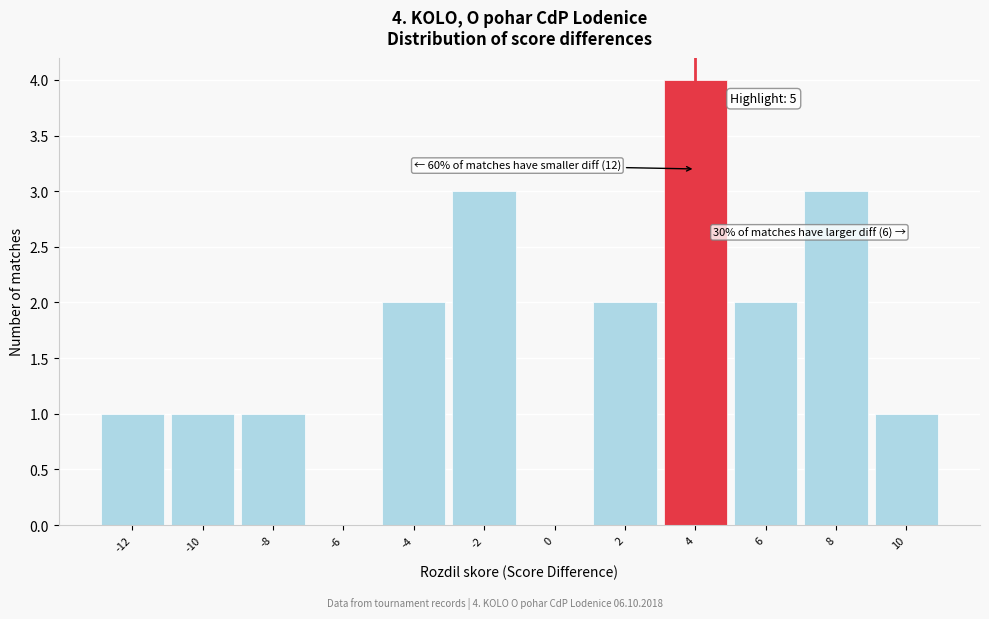

Reading left to right, list all the values displayed in this chart.

-12=1	-10=1	-8=1	-6=0	-4=2	-2=3	0=0	2=2	4=4	6=2	8=3	10=1